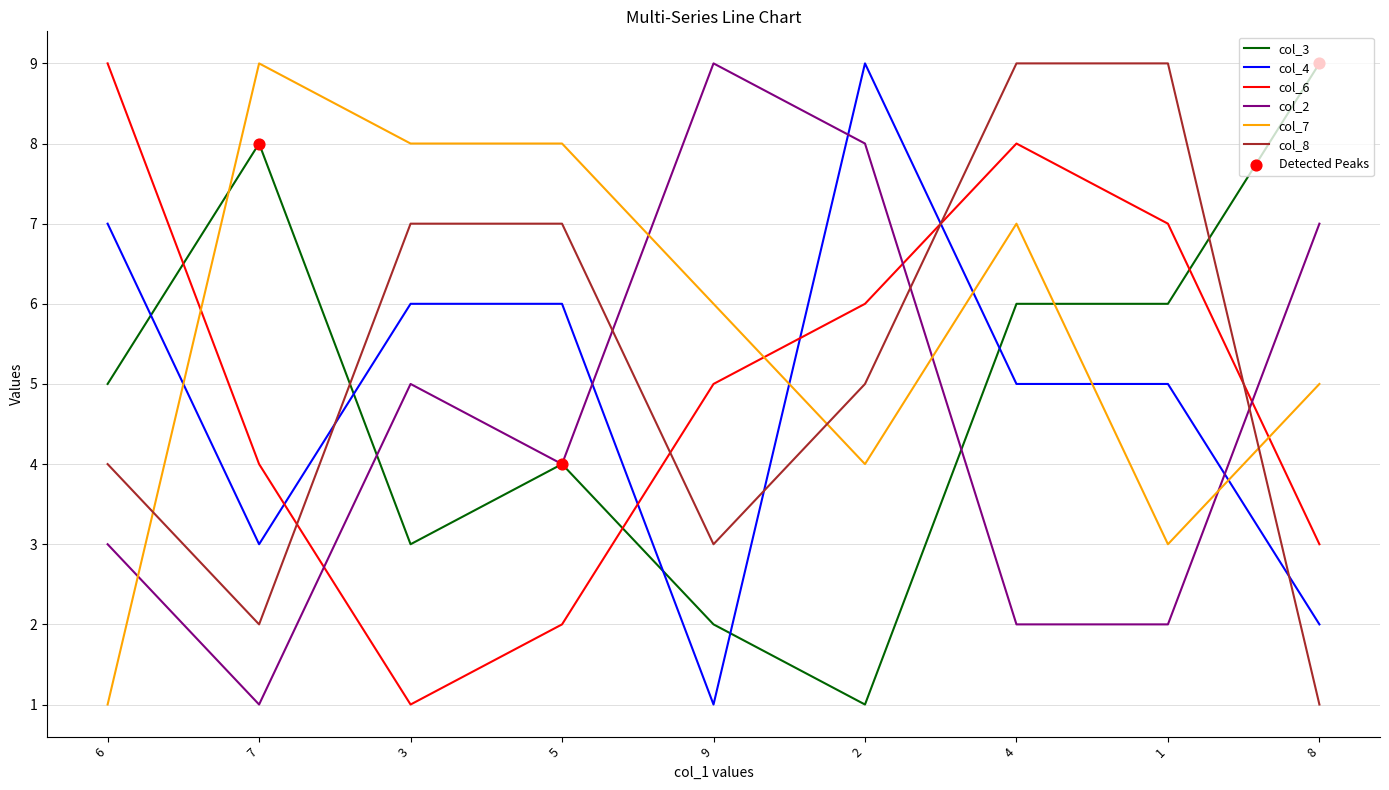

At which category is the sum across all series the highest?

4